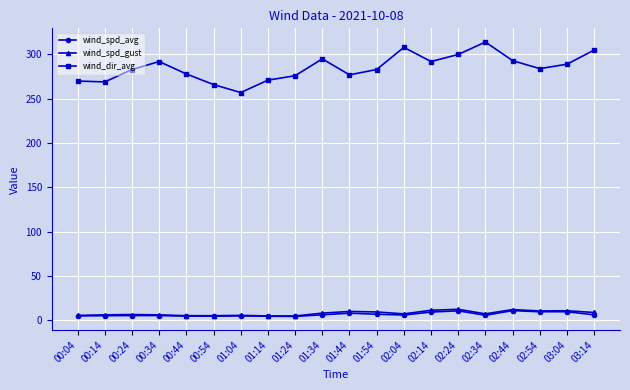

What position from the right is 00:54?

15